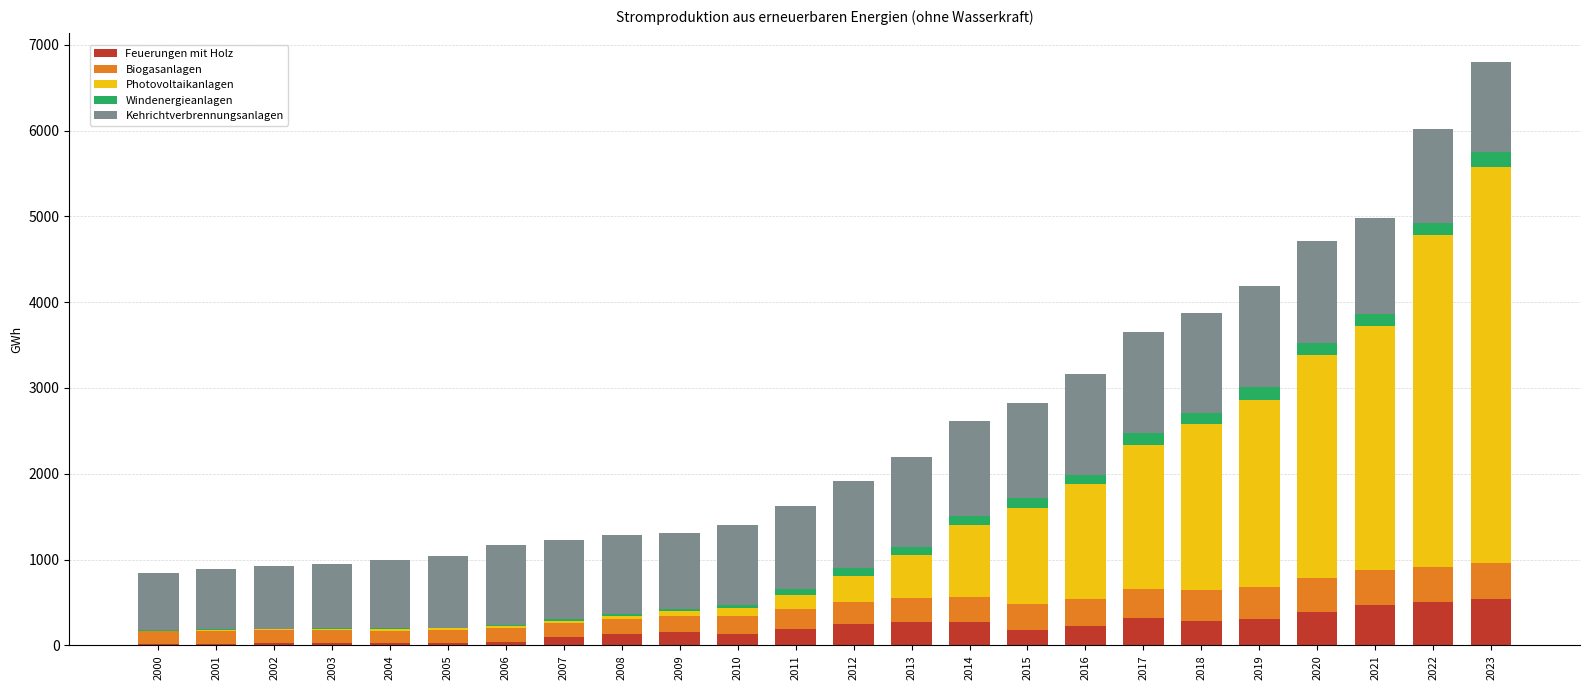

At which category is the sum across all series the highest?

2023